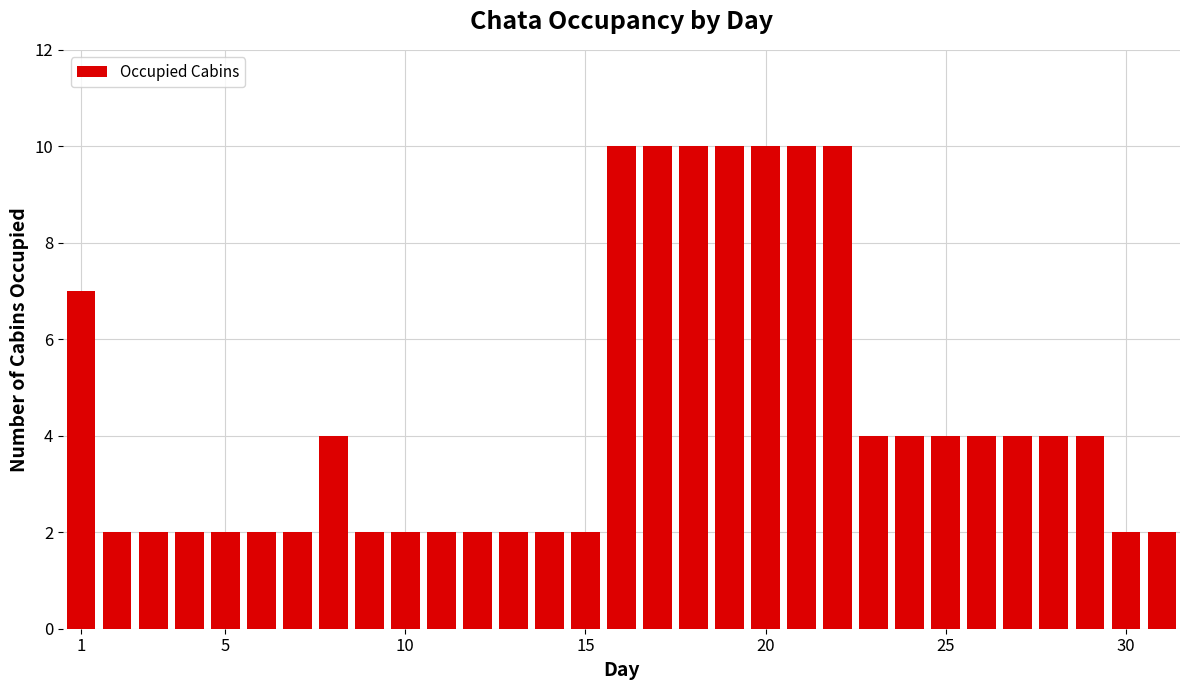

What is the value of the 24th bar from the left?

4